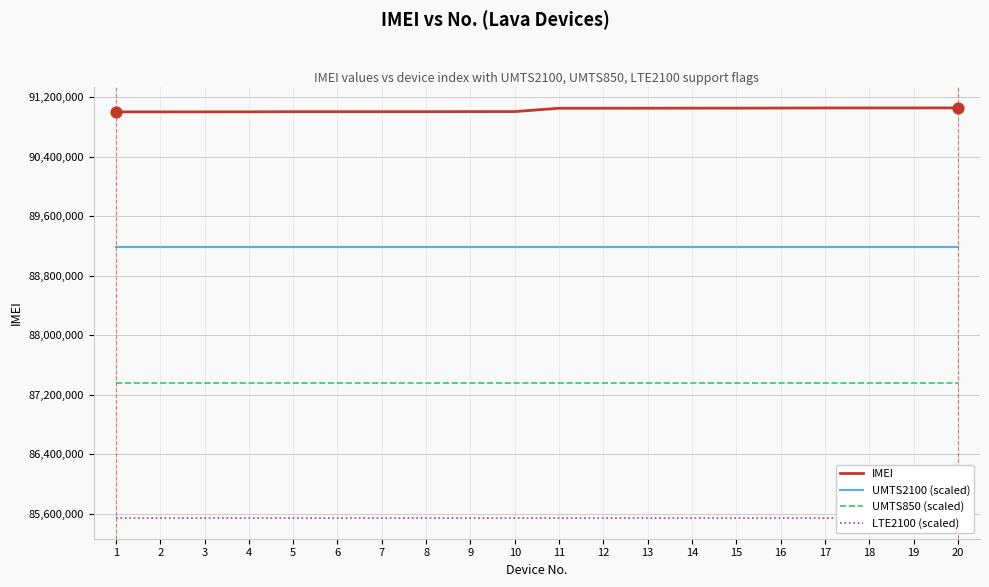

What is the total value across all series at 8?

353088370.2